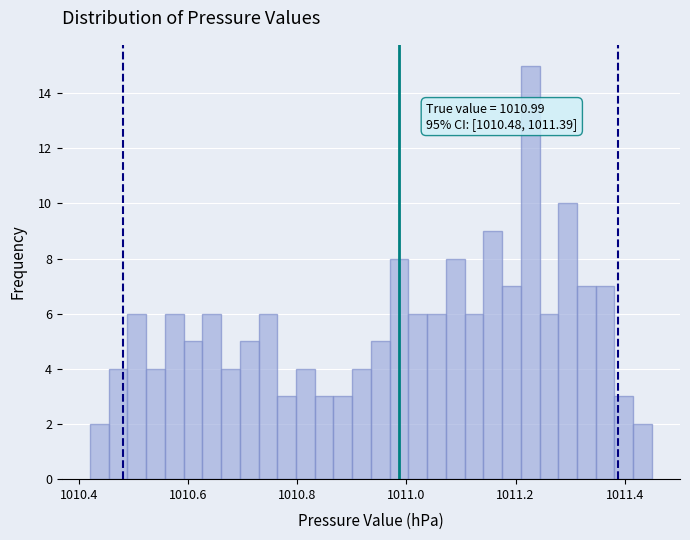

Read against the x-axis, roughly where is the centre of the tallest bar?

1011.22